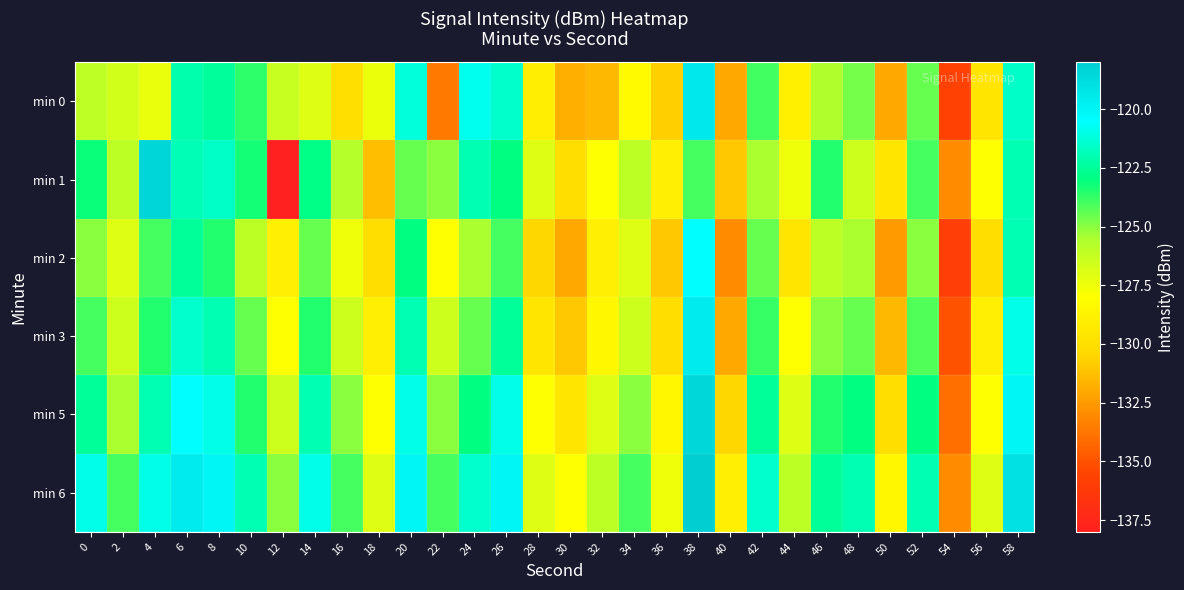

Which series has the widest spread of values?

min 1